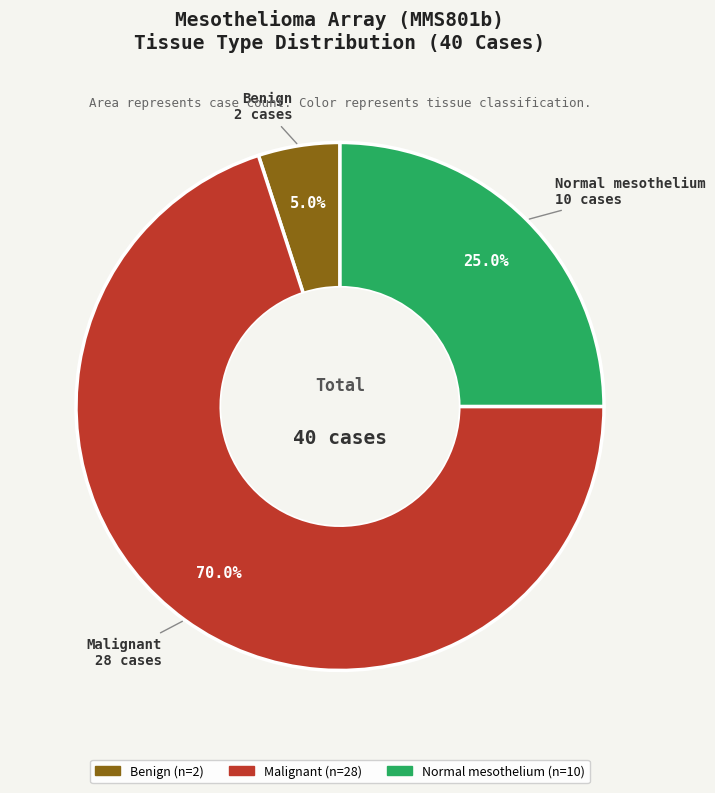

Which category has the smallest portion of the pie?

Benign